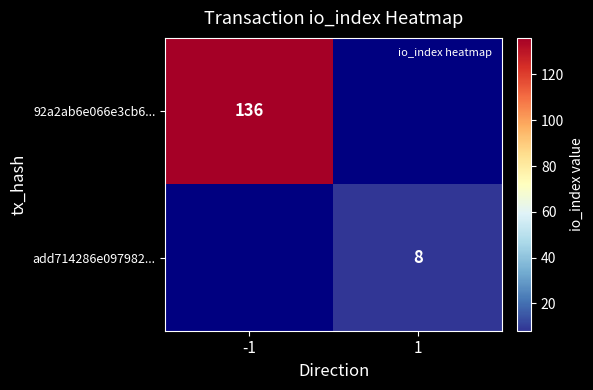

The add714286e097982... series shows 8 at 1. True or false?

True